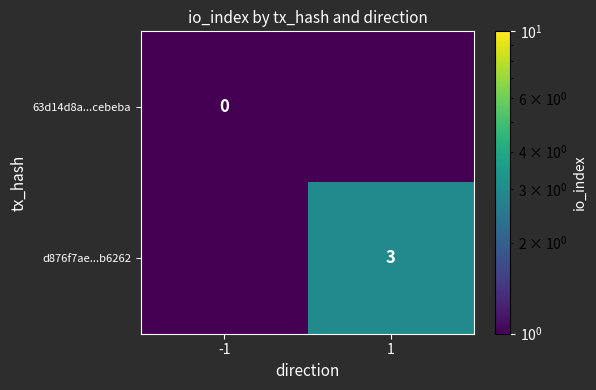

Which series has the largest total across all categories?

d876f7ae...b6262